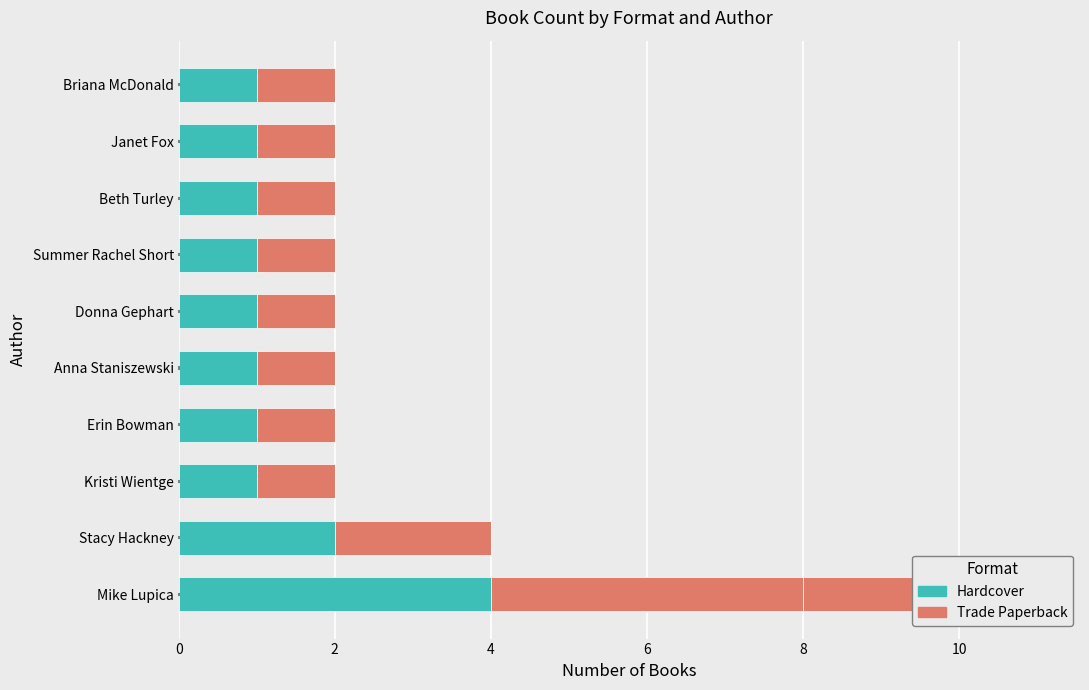

What is the value of the Trade Paperback bar at the 6th from the left?

1